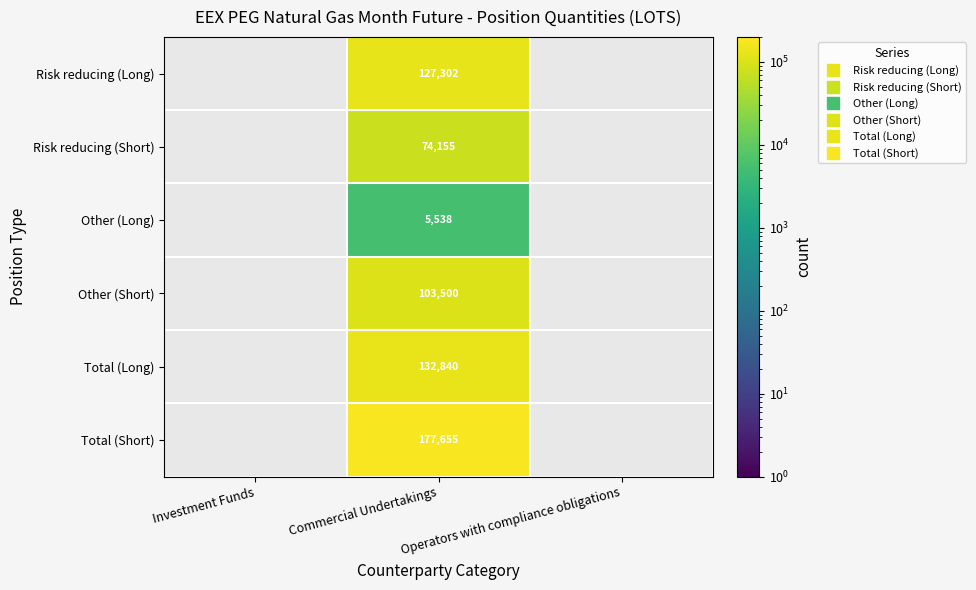

The Risk reducing (Long) series shows 0.0 at Operators with compliance obligations. True or false?

True